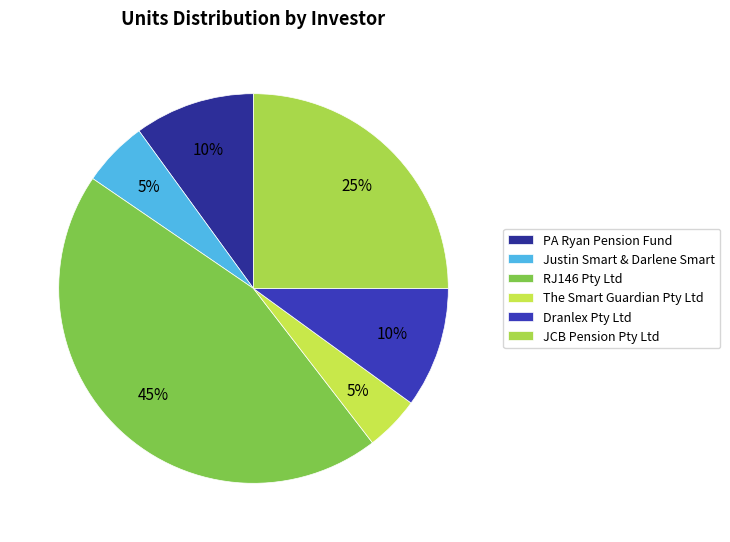

The JCB Pension Pty Ltd slice represents 25% of the pie. True or false?

True